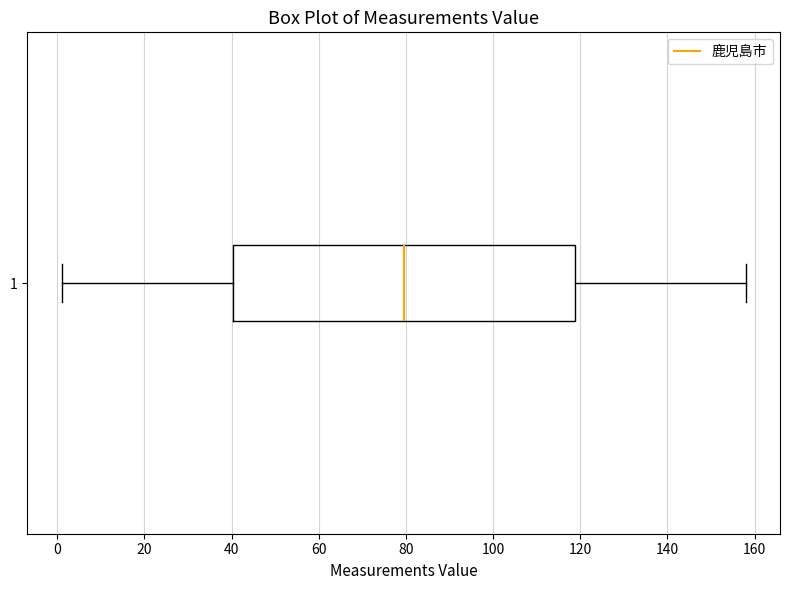

Transcribe this box plot: give where the median line is, the range the box spans, and where the two whiskers end, as read against the x-axis. The values are not printed on the chart, so give them approximately, as read against the axis.

median 80, box 40 to 118, whiskers 2 to 158